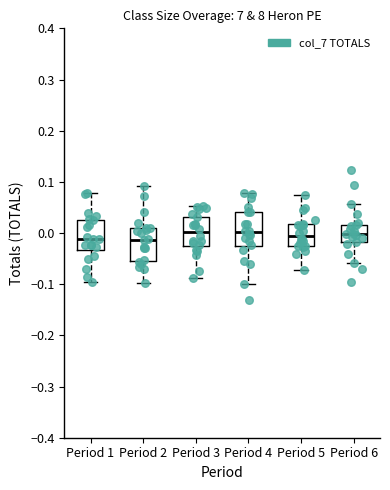

Reading left to right, read every box against the y-axis: the position of its median line, the range the box covers, and the ends of its whiskers. The values are not printed on the chart, so give them approximately, as read against the axis.

Period 1: median -0.01, box -0.03 to 0.03, whiskers -0.10 to 0.08
Period 2: median -0.01, box -0.05 to 0.01, whiskers -0.10 to 0.09
Period 3: median 0.00, box -0.03 to 0.03, whiskers -0.09 to 0.05
Period 4: median 0.00, box -0.03 to 0.04, whiskers -0.10 to 0.08
Period 5: median -0.01, box -0.03 to 0.02, whiskers -0.07 to 0.07
Period 6: median 0.00, box -0.02 to 0.02, whiskers -0.06 to 0.06